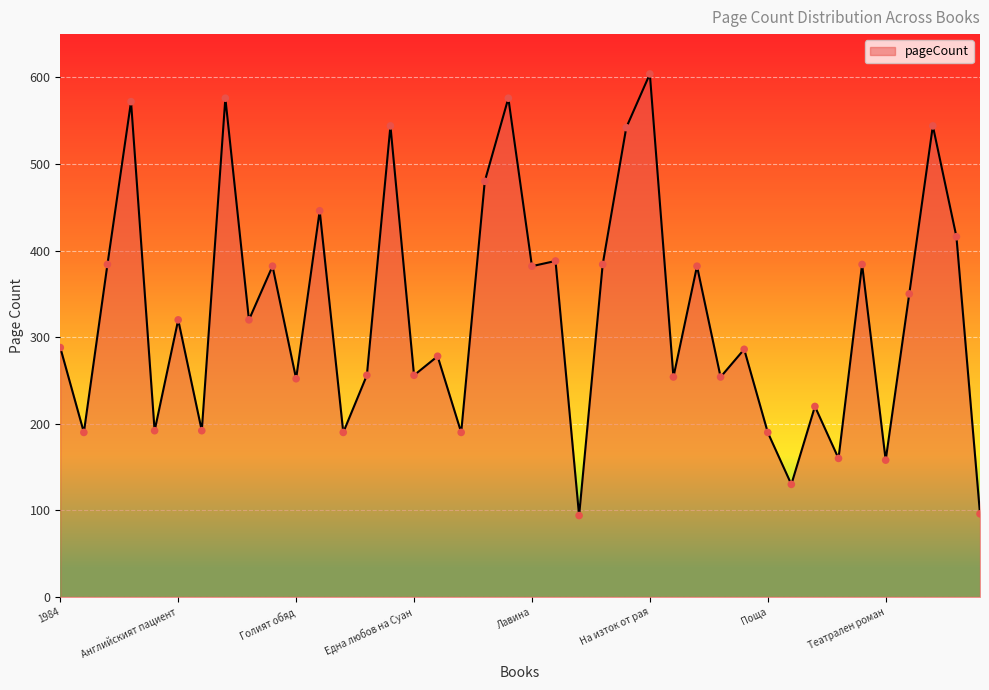

What is the difference between the maximum and minimum values?

510